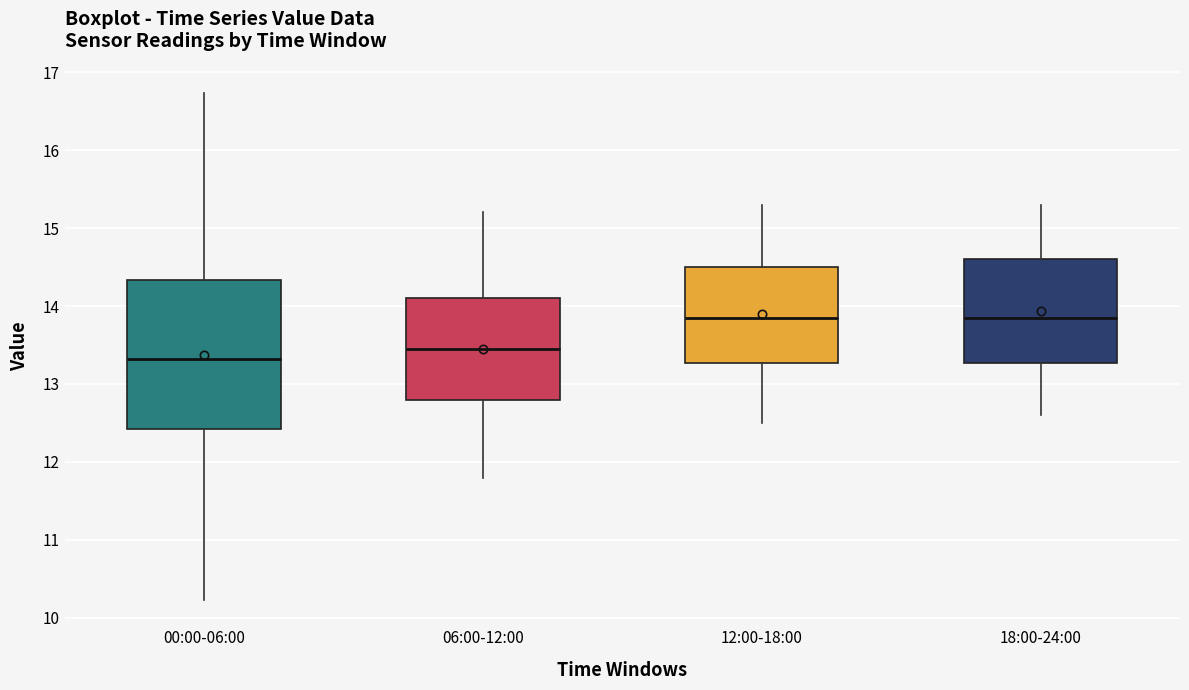

Where does the lower whisker of the box for 12:00-18:00 end on the y-axis? The values are not printed on the chart, so give them approximately, as read against the axis.

12.5